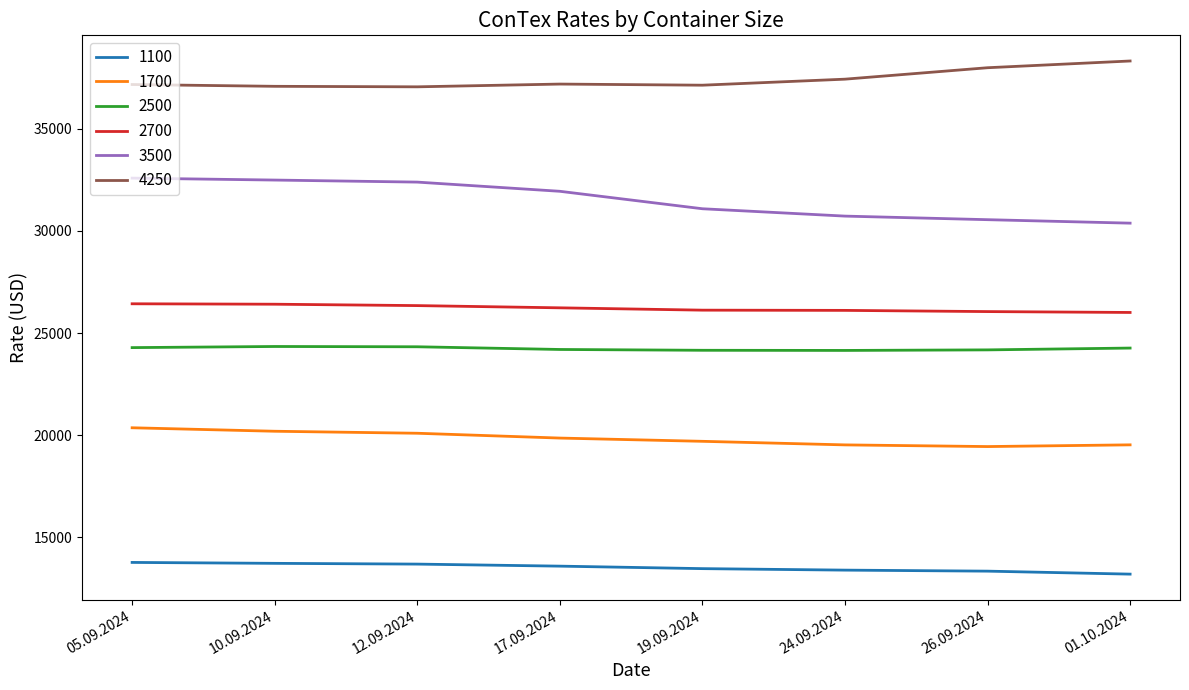

Rank the series by their maximum value, from lowest to highest.

1100, 1700, 2500, 2700, 3500, 4250